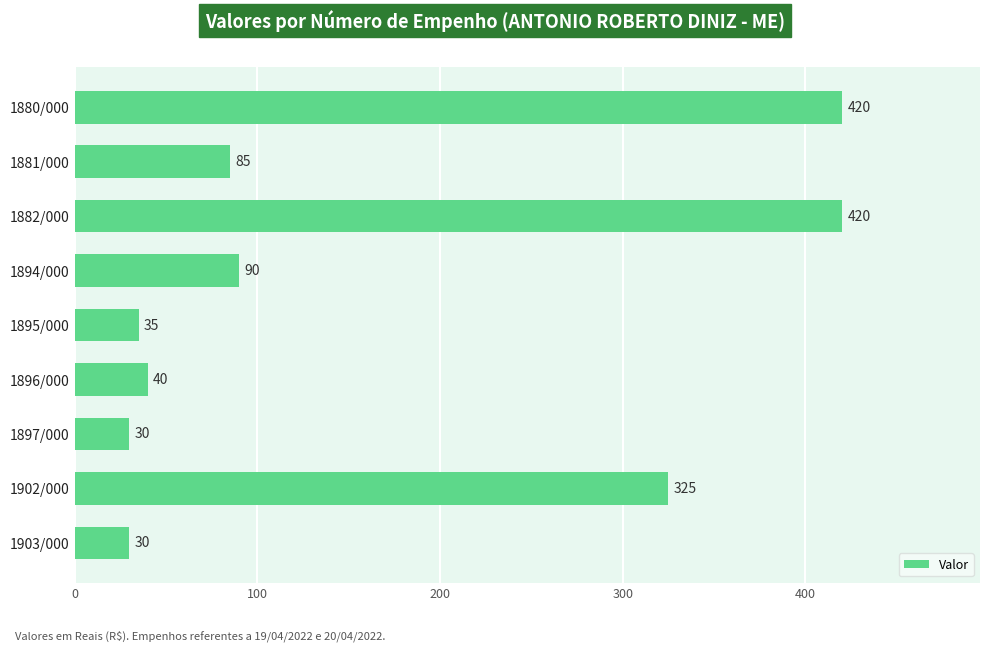

The chart shows a value of 179 at 1880/000. True or false?

False